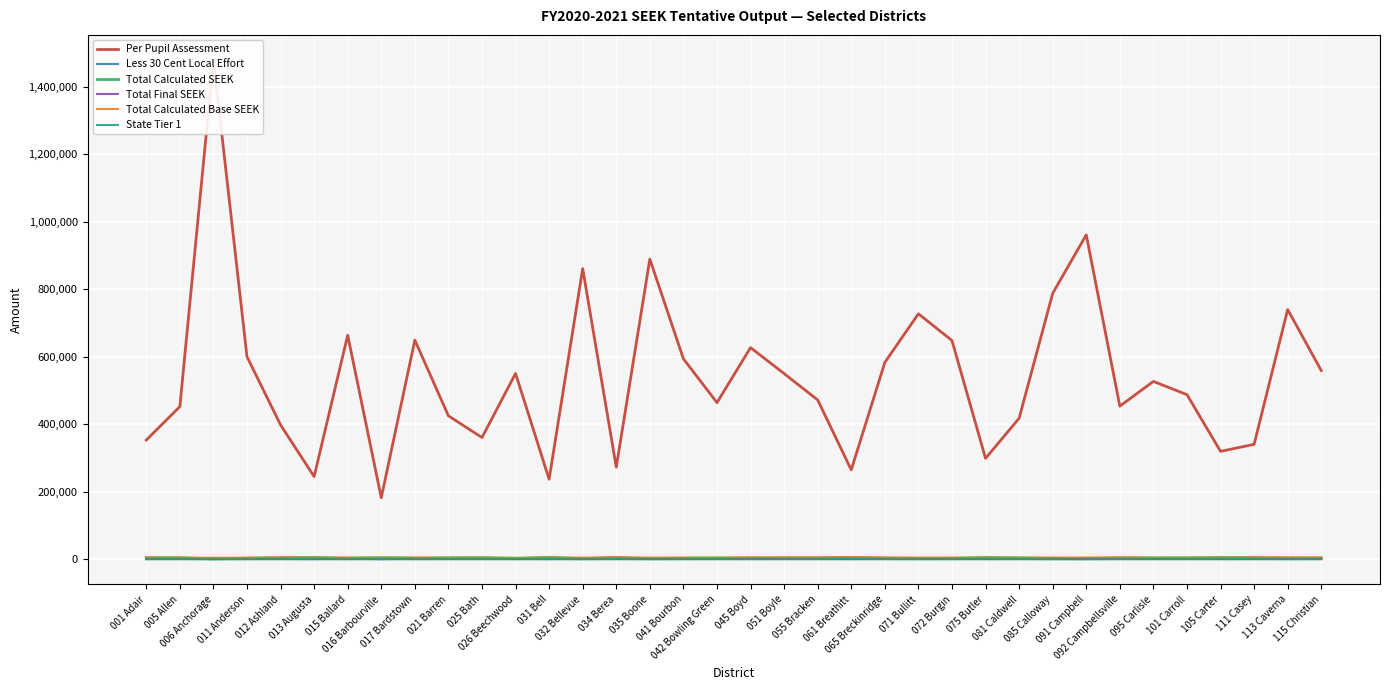

Which label corresponds to the smallest value in the chart?

006 Anchorage